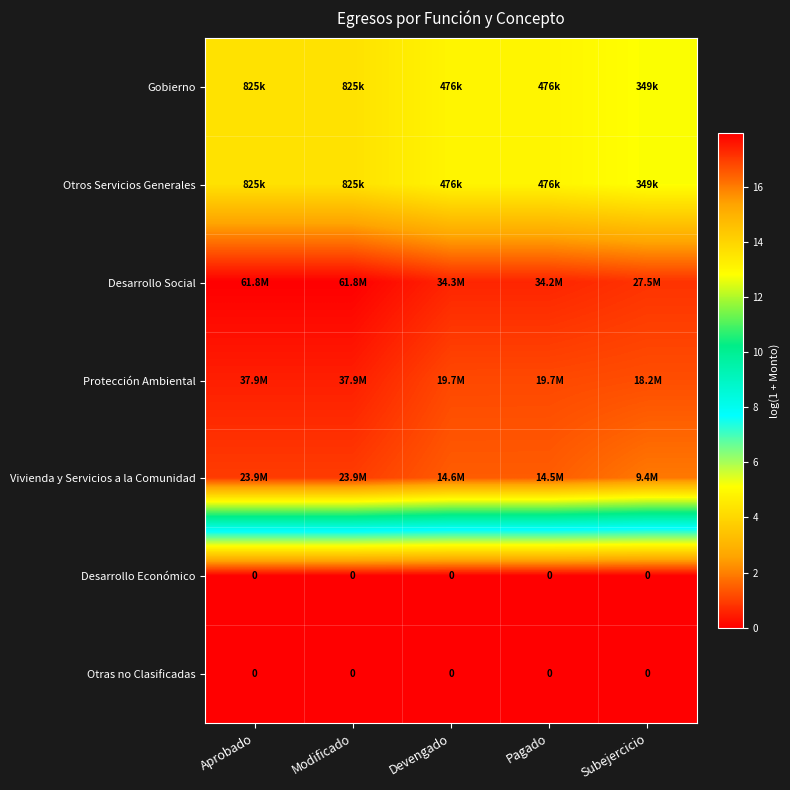

At which label does Otros Servicios Generales first exceed 13?

Aprobado